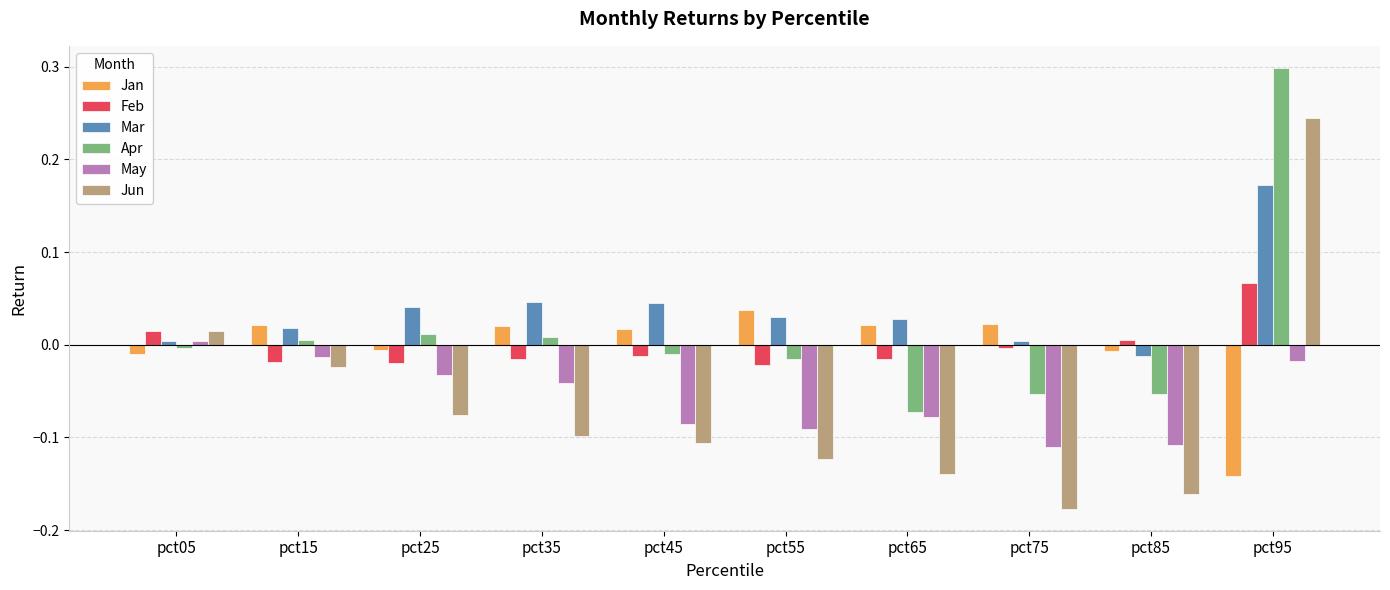

Which series changed the most between pct15 and pct85?

Jun